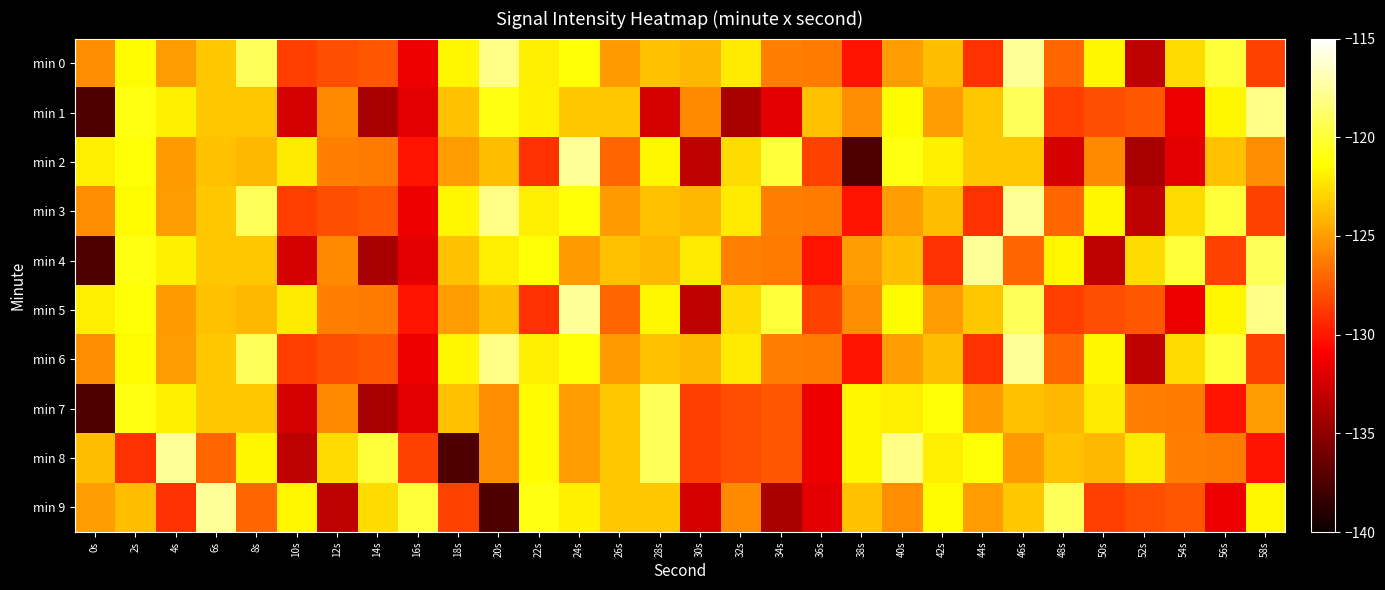

Between 58s and 42s, which is larger?

42s